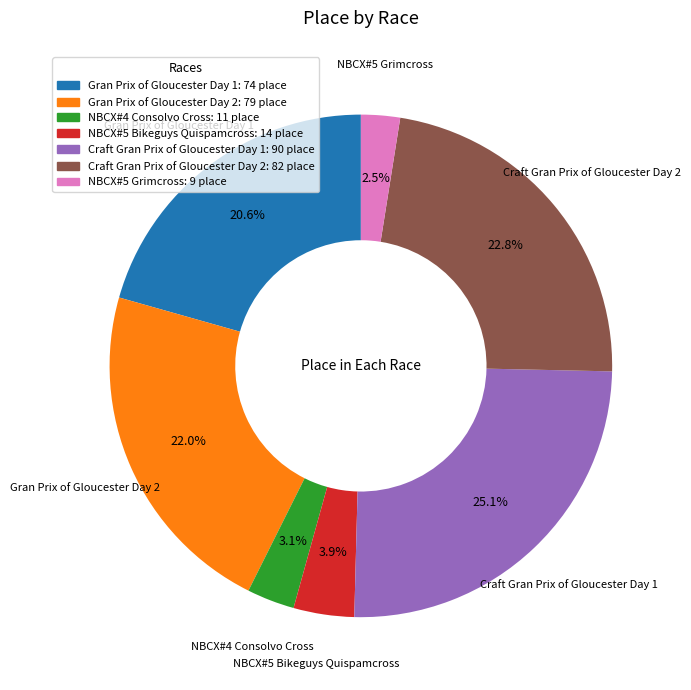

What is the smallest slice in the pie chart?

NBCX#5 Grimcross